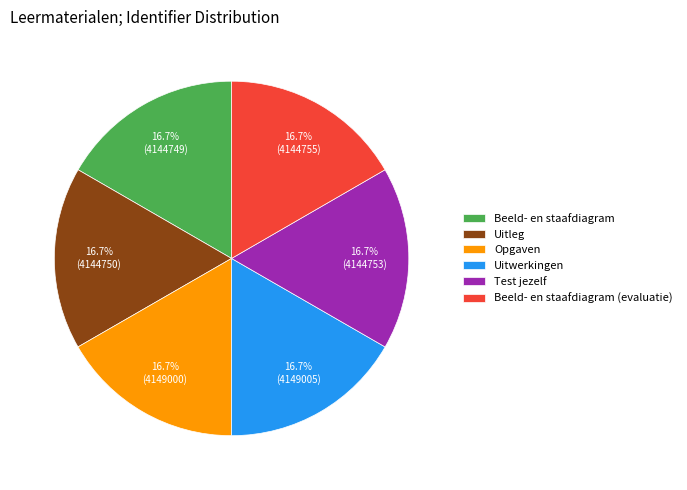

How many slices are in this pie chart?

6